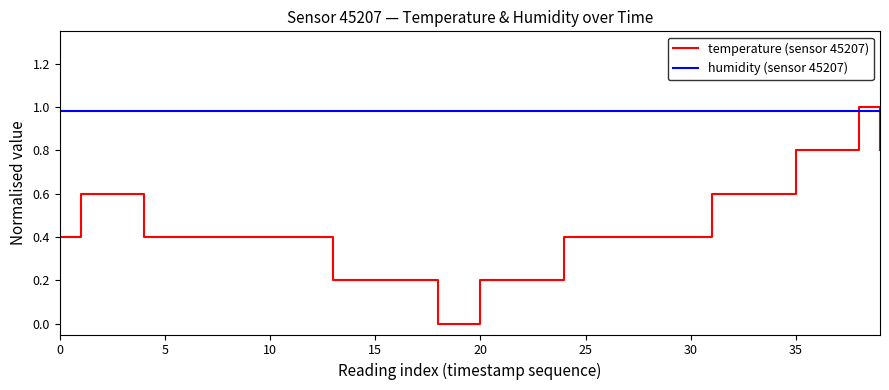

List the series in order of their peak value, highest first.

temperature (sensor 45207), humidity (sensor 45207)